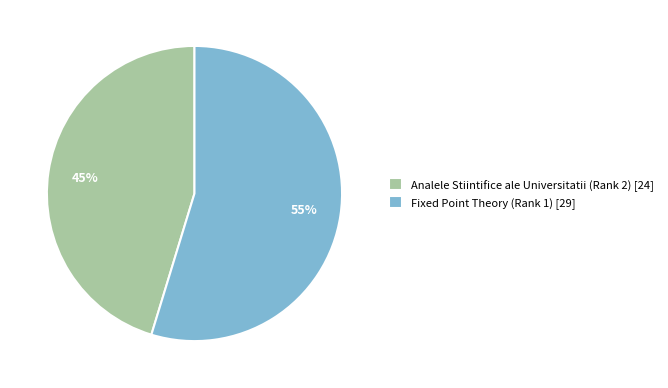

Approximately how many times larger is the value at Fixed Point Theory (Rank 1) compared to Analele Stiintifice ale Universitatii (Rank 2)?

1.2